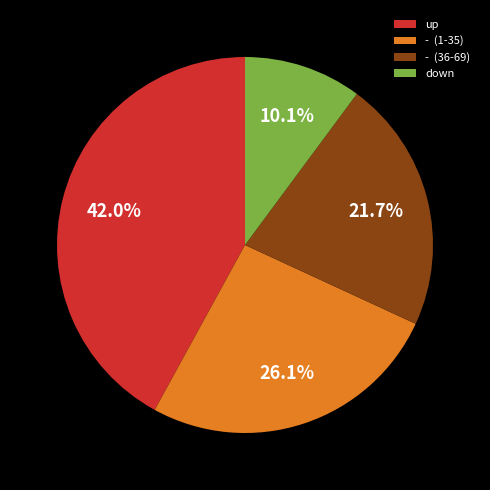

To the nearest percent, what is the difference between the largest and smallest slice percentages?

32%